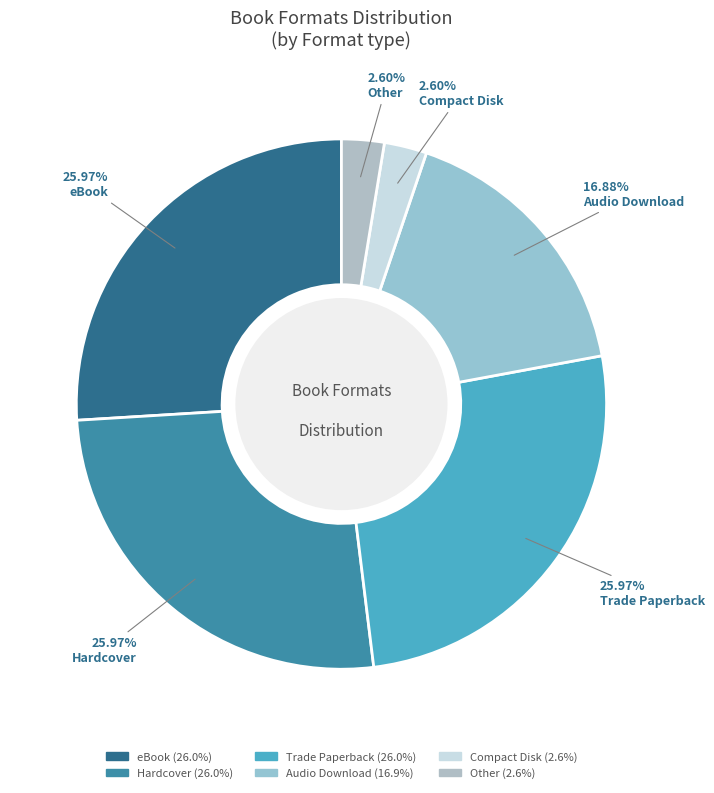

Which has a higher value, Compact Disk or Audio Download?

Audio Download